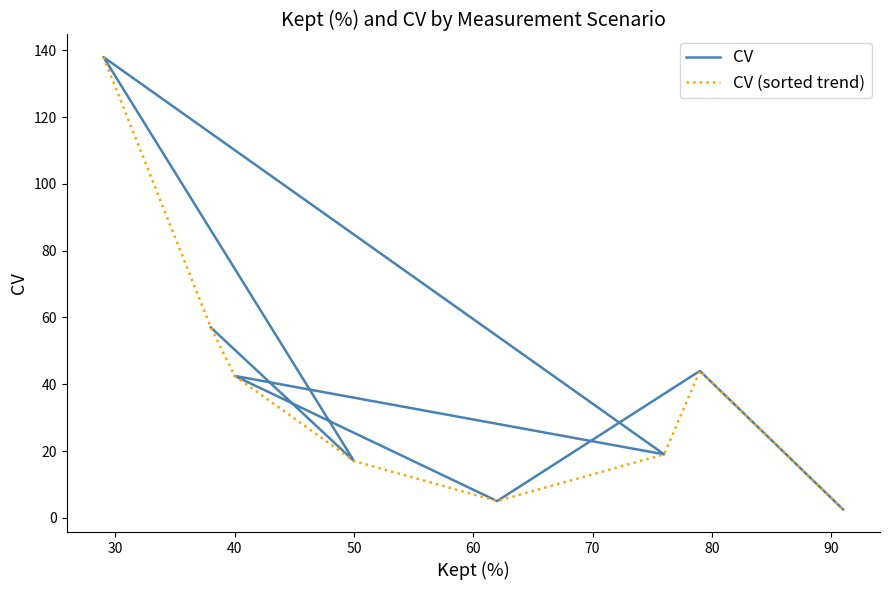

Which series has the largest total across all categories?

CV